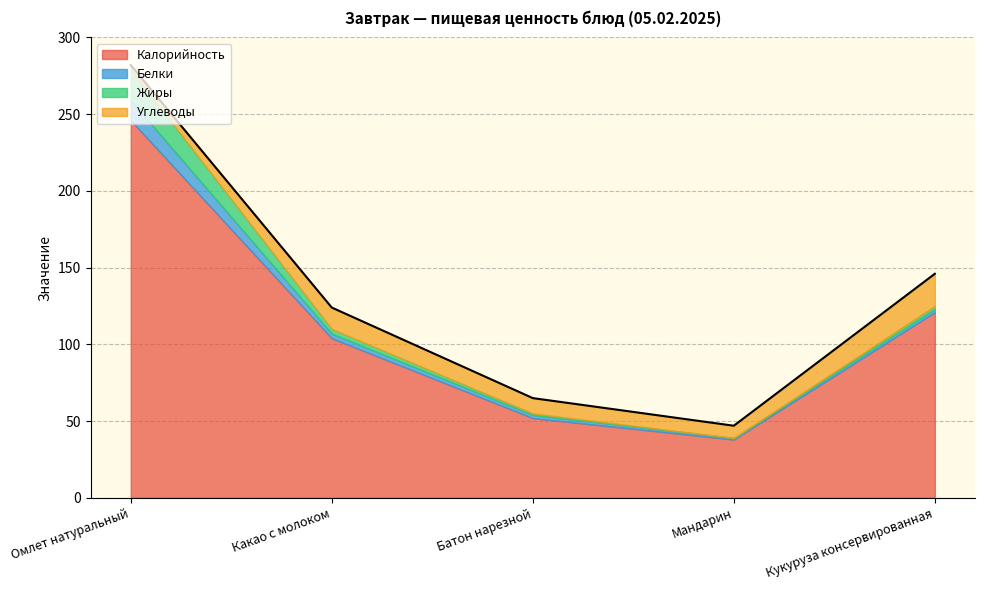

What is the sum of the Углеводы values at Омлет натуральный and Батон нарезной?

13